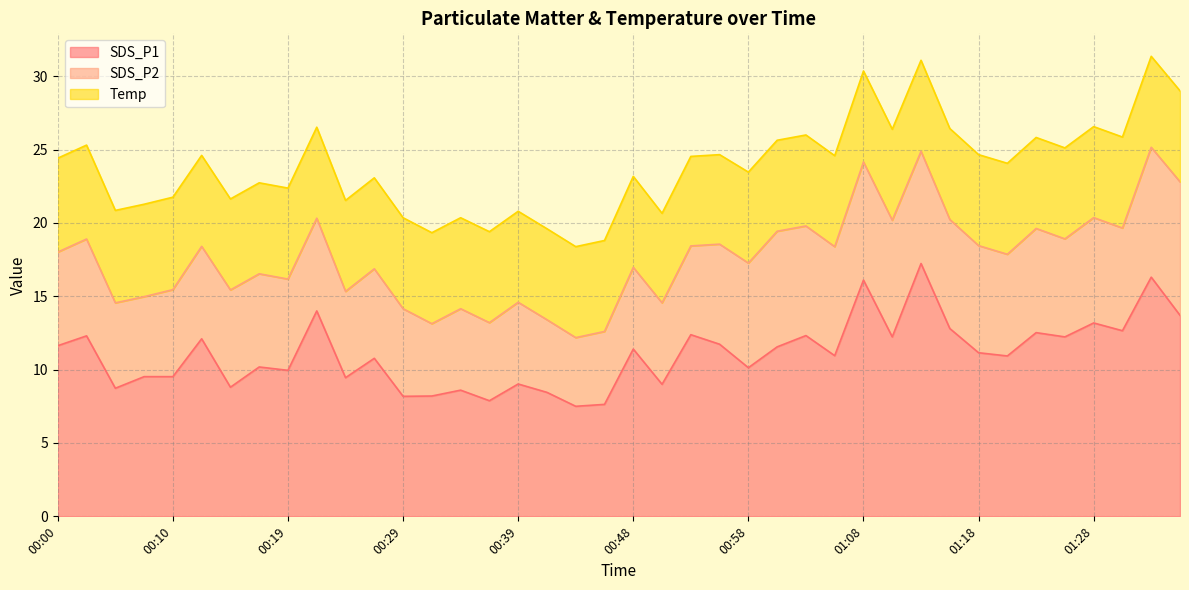

At which label does Temp reach its peak?

00:00